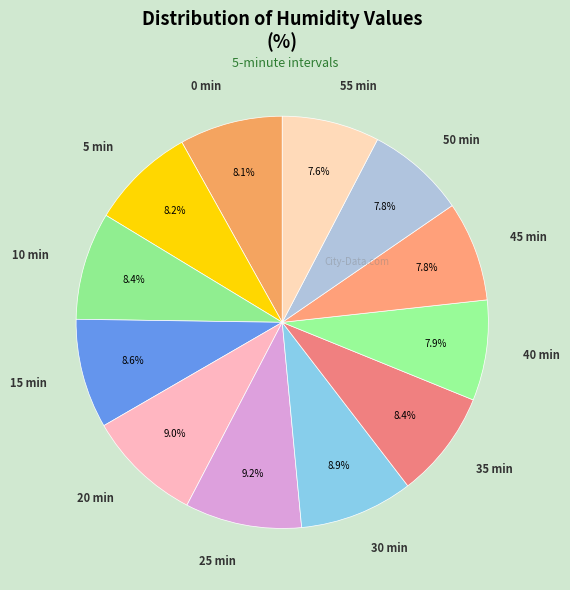

Approximately how many times larger is the value at 40 min compared to 20 min?

0.9